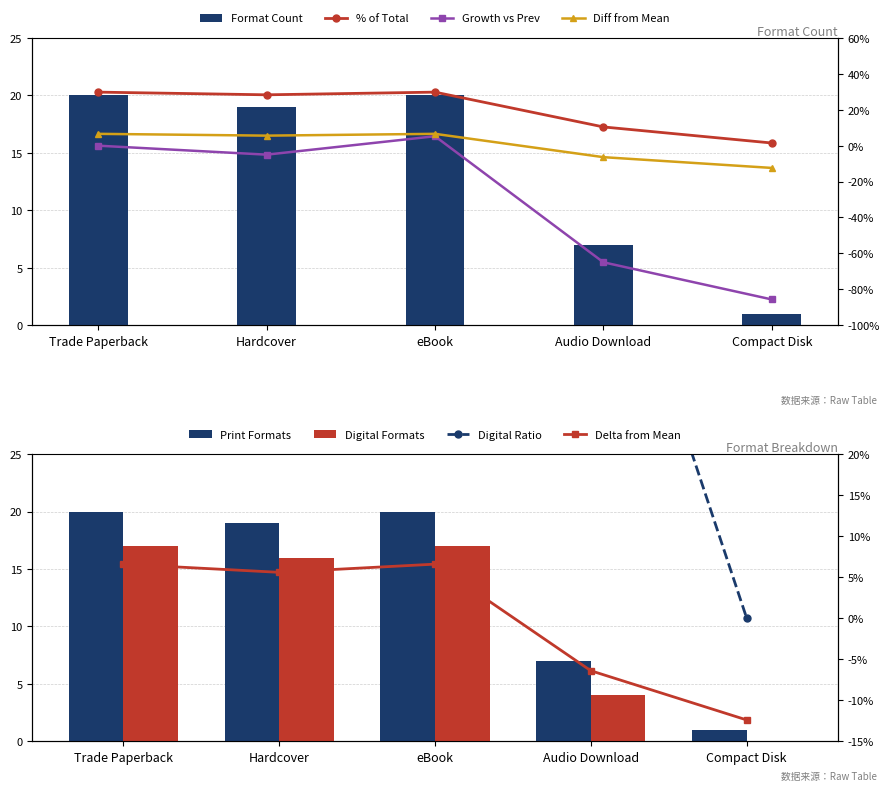

Where does the data first go above 19?

Trade Paperback